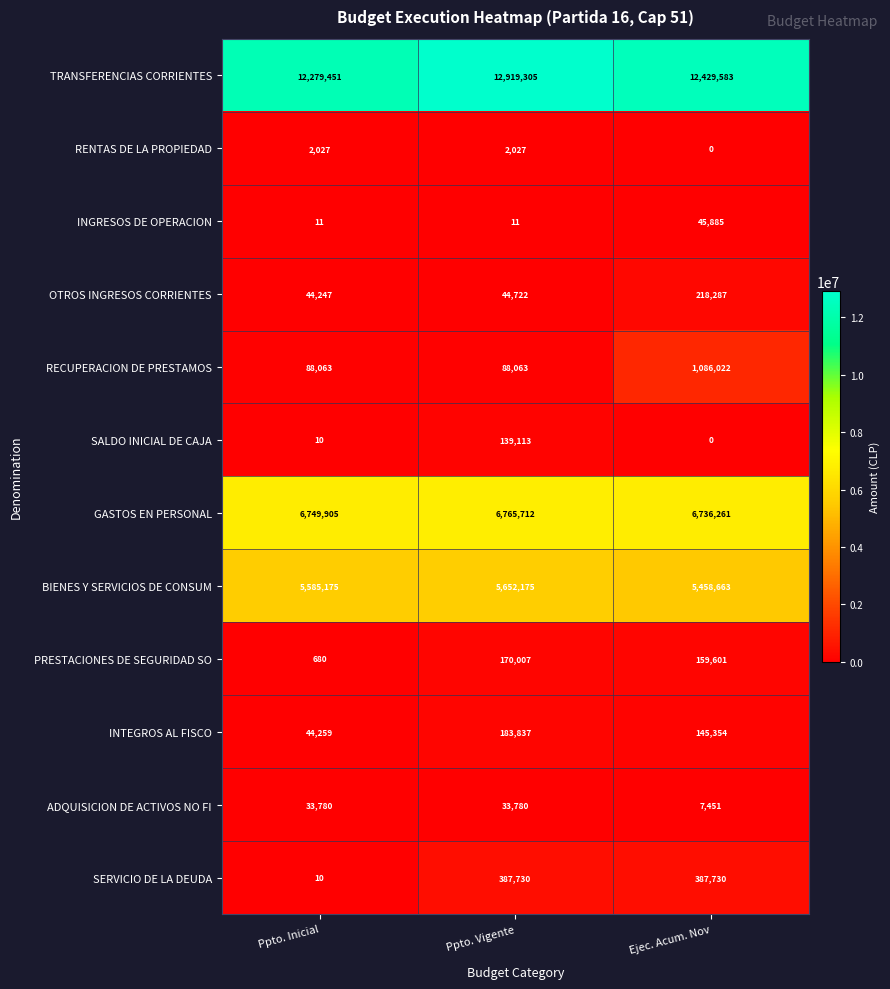

The value of GASTOS EN PERSONAL at Ejec. Acum. Nov is 6736261. True or false?

True